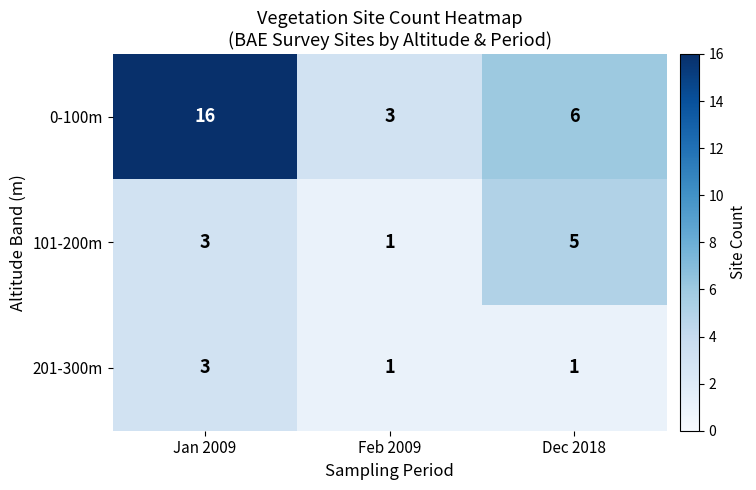

Count the 101-200m values in the range 1 to 5.

3